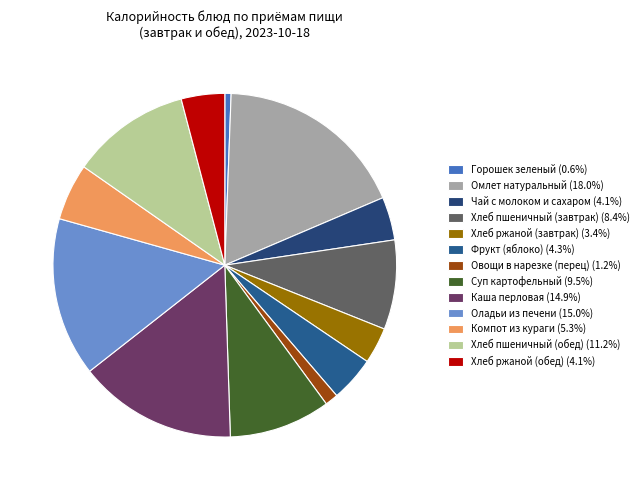

Does Компот из кураги account for over 50% of the chart?

No